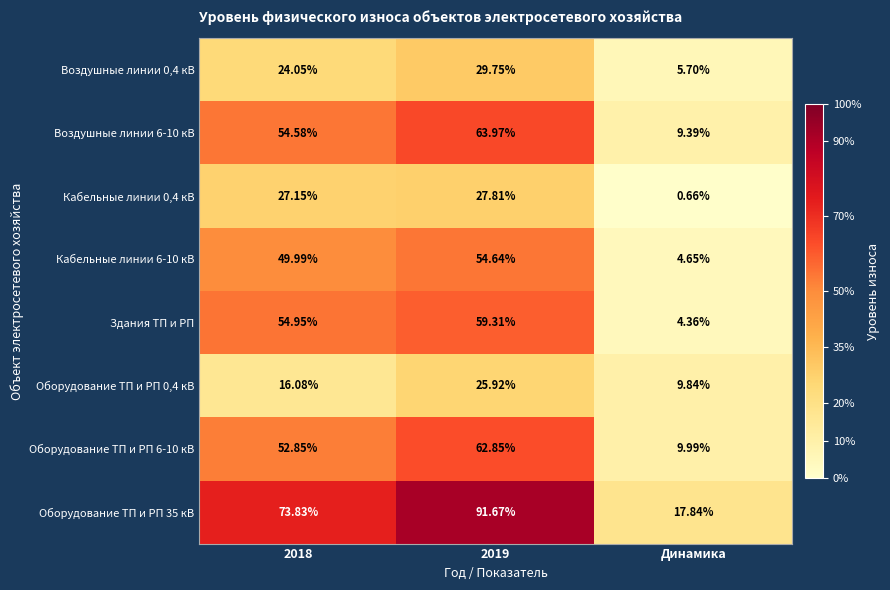

Is the value of Оборудование ТП и РП 6-10 кВ at 2018 greater than the value of Воздушные линии 0,4 кВ at 2019?

Yes